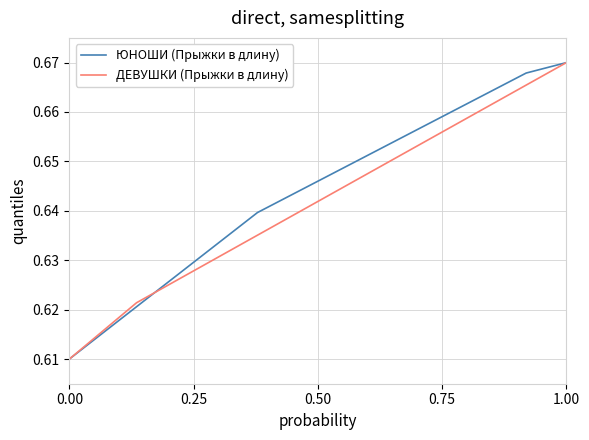

What is the sum of all ДЕВУШКИ (Прыжки в длину) values?

24.4